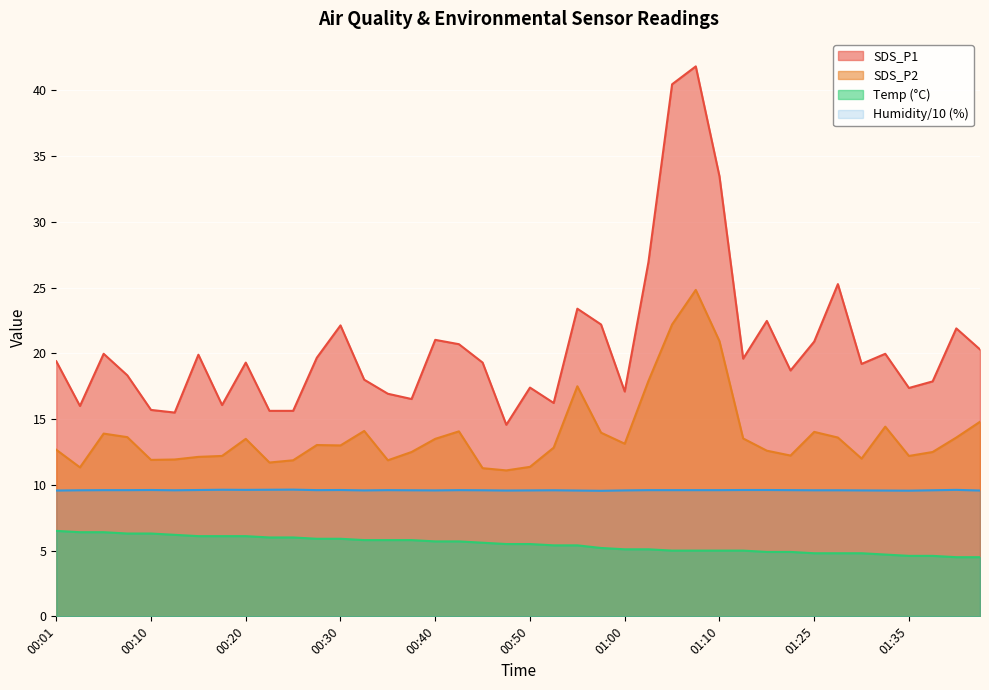

True or false: Humidity and SDS_P1 intersect in this chart.

False